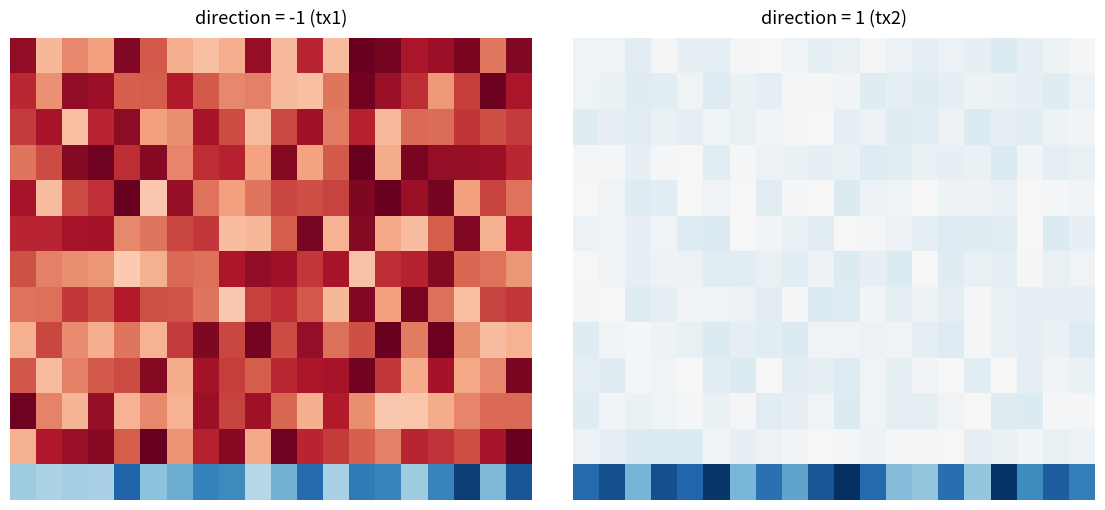

At which label is 12 closest to 0?

15.0